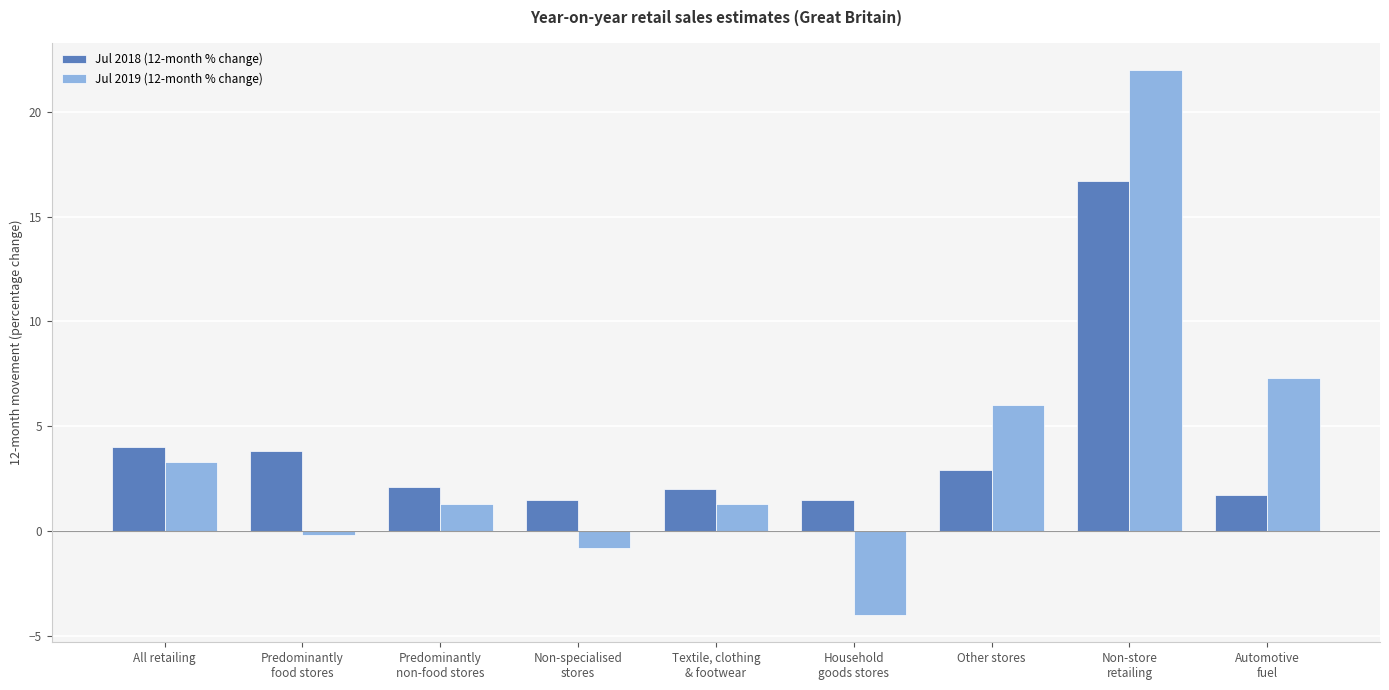

What is the label of the 5th bar from the left?

Textile, clothing
& footwear